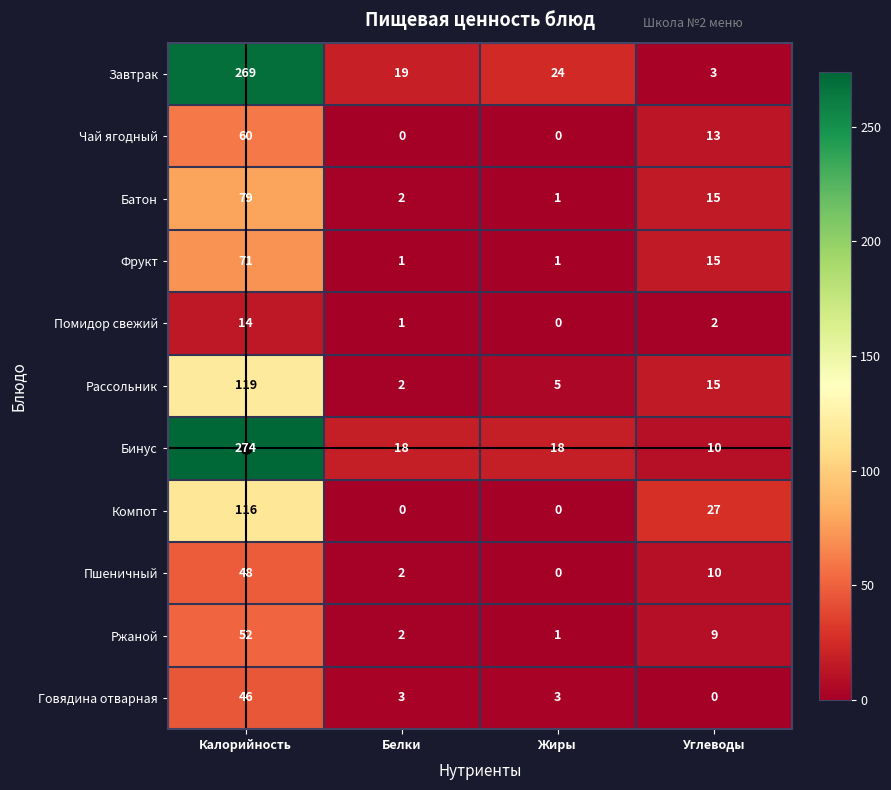

Rank the series by their maximum value, from highest to lowest.

Бинус, Завтрак, Рассольник, Компот, Батон, Фрукт, Чай ягодный, Ржаной, Пшеничный, Говядина отварная, Помидор свежий